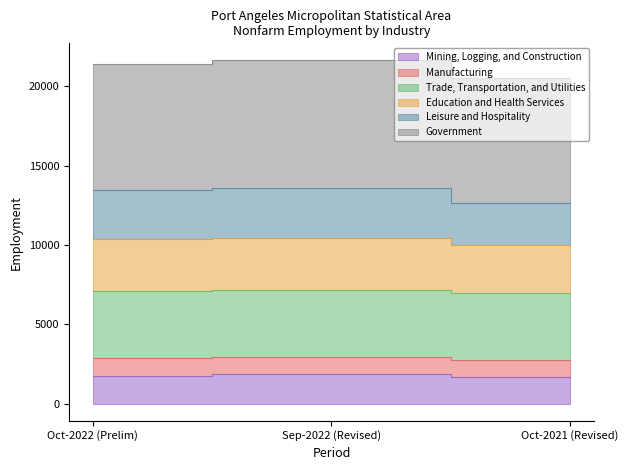

Where does the Mining, Logging, and Construction series first go above 1740?

Sep-2022 (Revised)